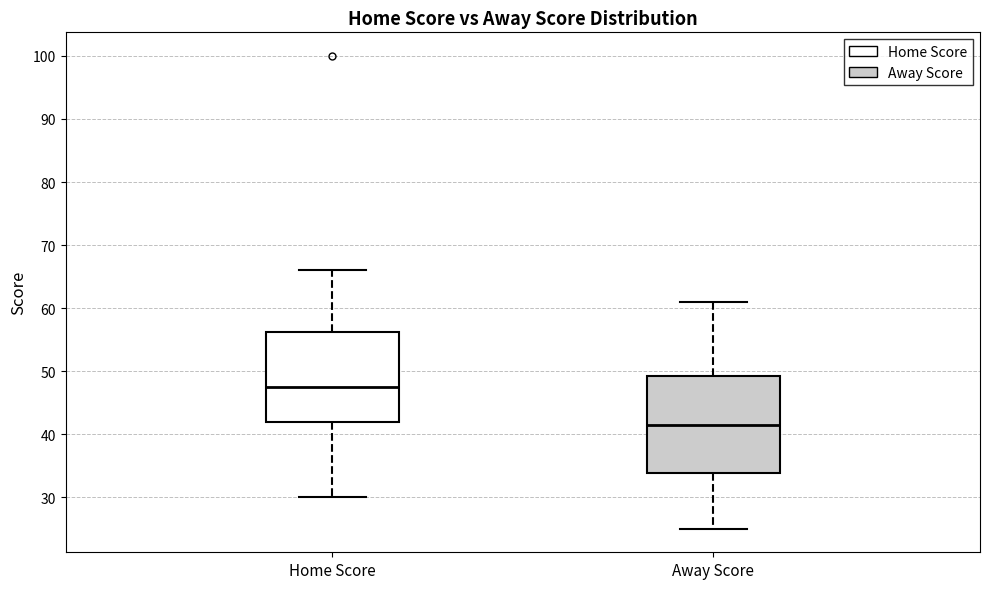

Reading left to right, read every box against the y-axis: the position of its median line, the range the box covers, and the ends of its whiskers. The values are not printed on the chart, so give them approximately, as read against the axis.

Home Score: median 48, box 42 to 56, whiskers 30 to 66
Away Score: median 42, box 34 to 49, whiskers 25 to 61